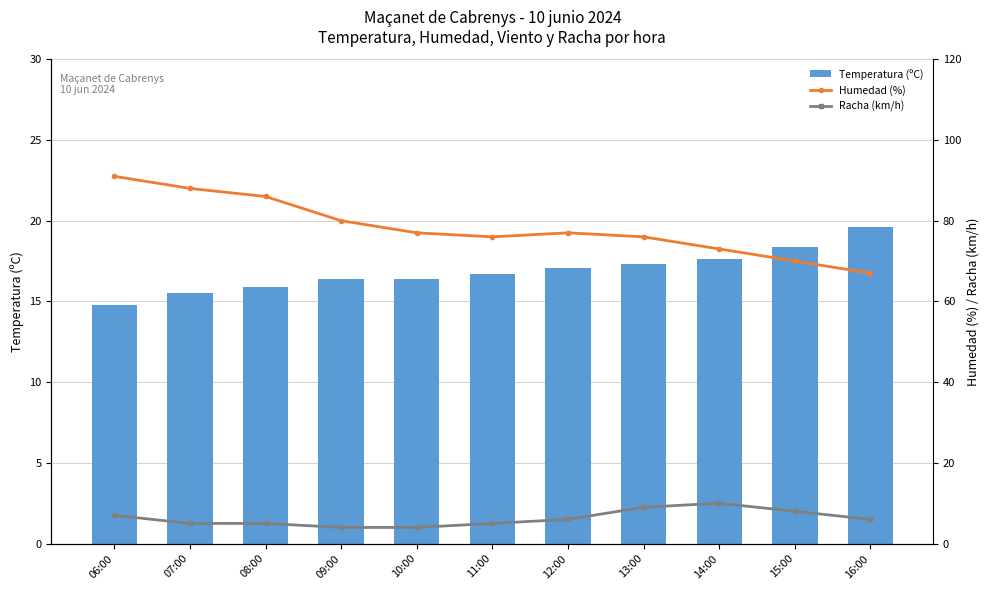

List the labels in order of Temperatura (ºC) value, smallest first.

06:00, 07:00, 08:00, 09:00, 10:00, 11:00, 12:00, 13:00, 14:00, 15:00, 16:00